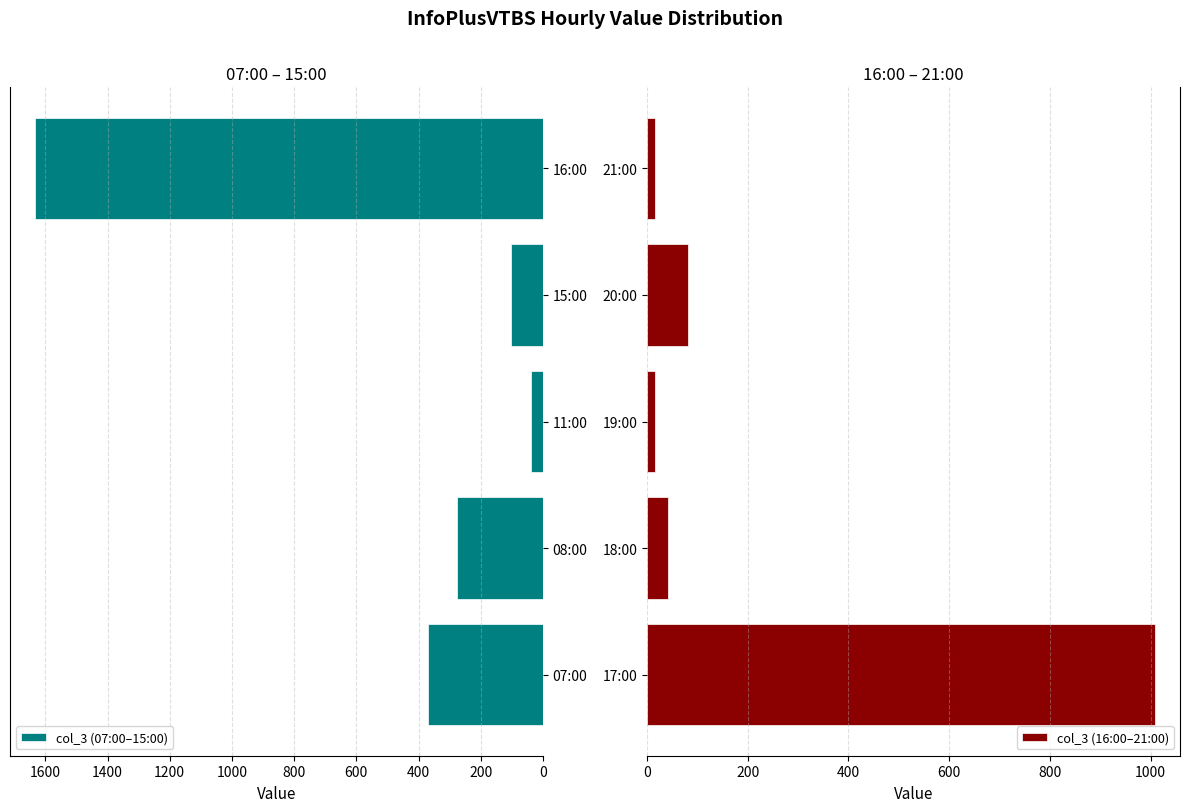

What is the difference between the maximum and minimum values in the col_3 (16:00–21:00) series?

993